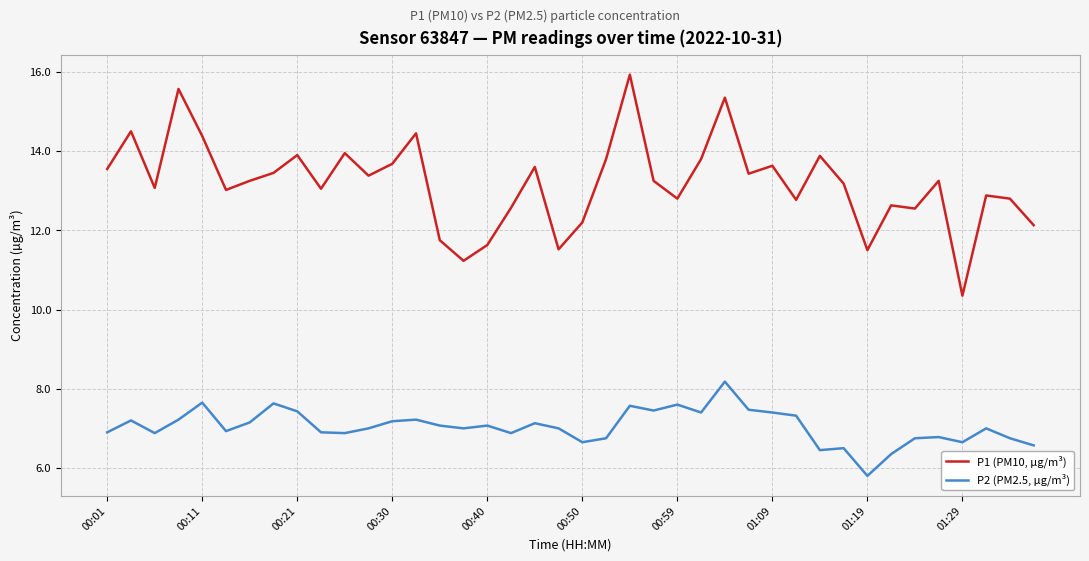

Which series has the largest range (max minus min)?

P1 (PM10, µg/m³)